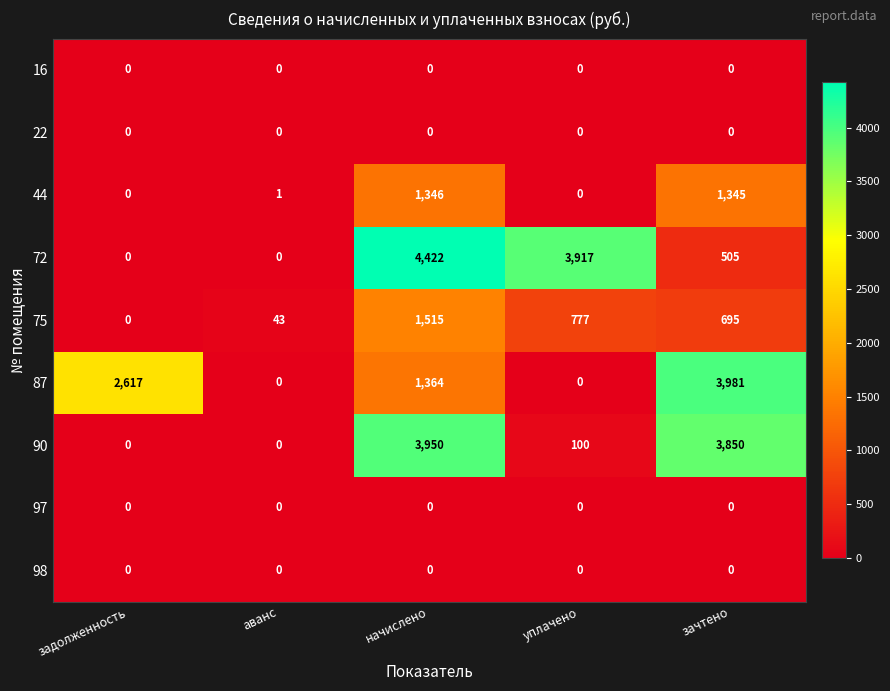

Which series has the largest total across all categories?

72